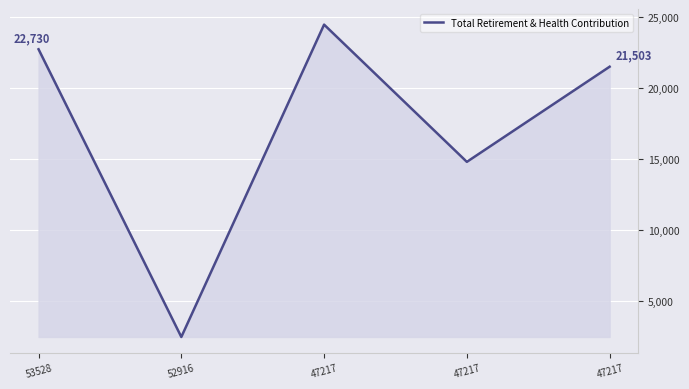

Which category has the lowest value across all series?

52916